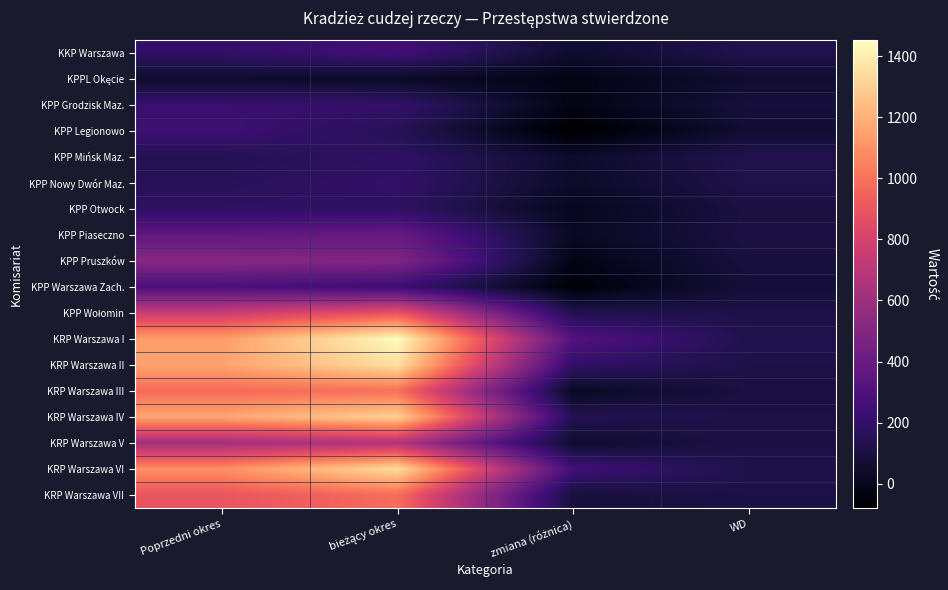

Count the number of data series in this chart.

18